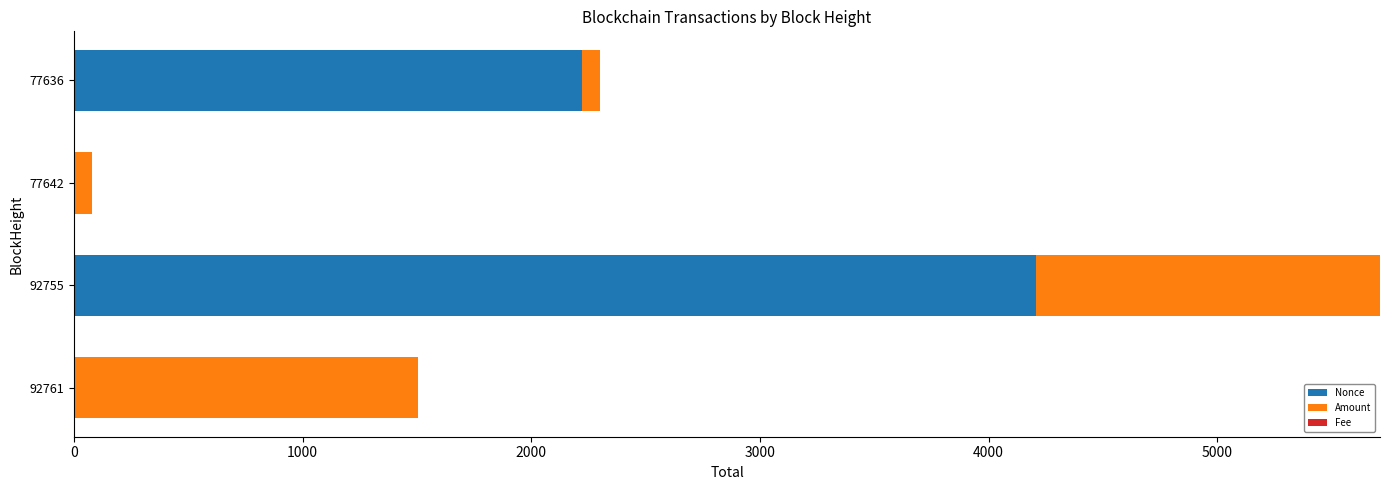

Count the number of data series in this chart.

3